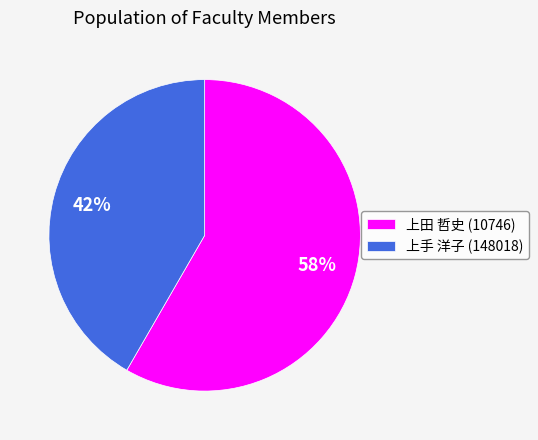

Between 上手 洋子 (148018) and 上田 哲史 (10746), which is larger?

上田 哲史 (10746)